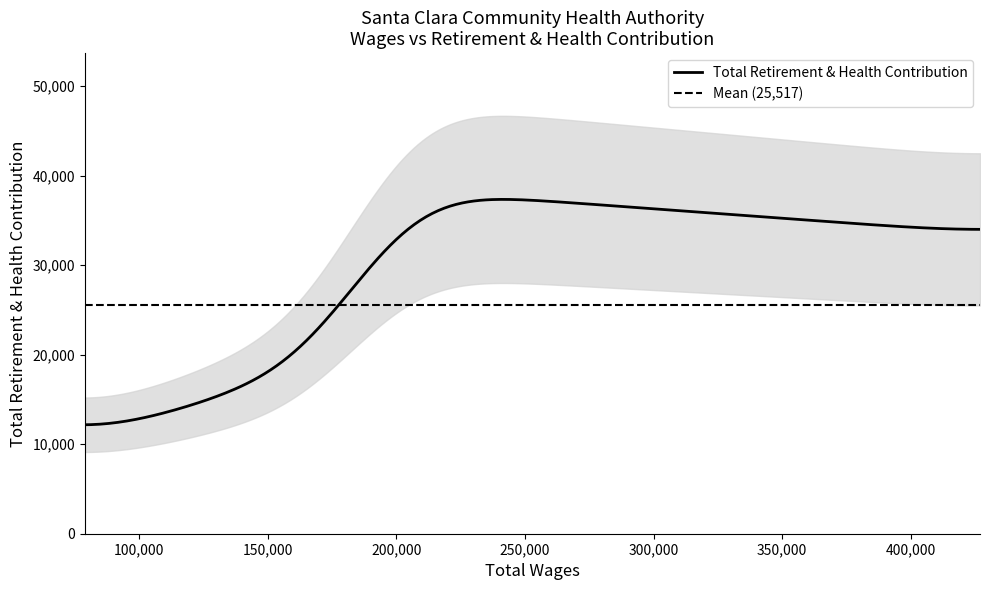

The chart shows a value of 33624 at 426923.0. True or false?

True